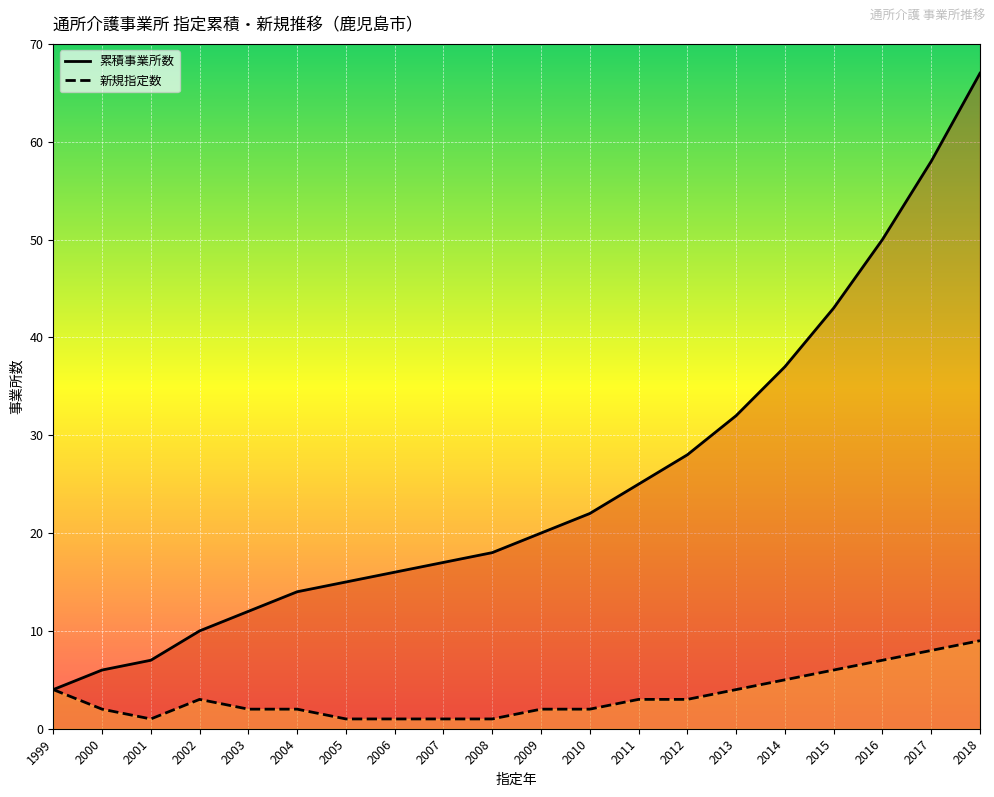

True or false: 新規指定数 has a value of 8 at 2017.

True